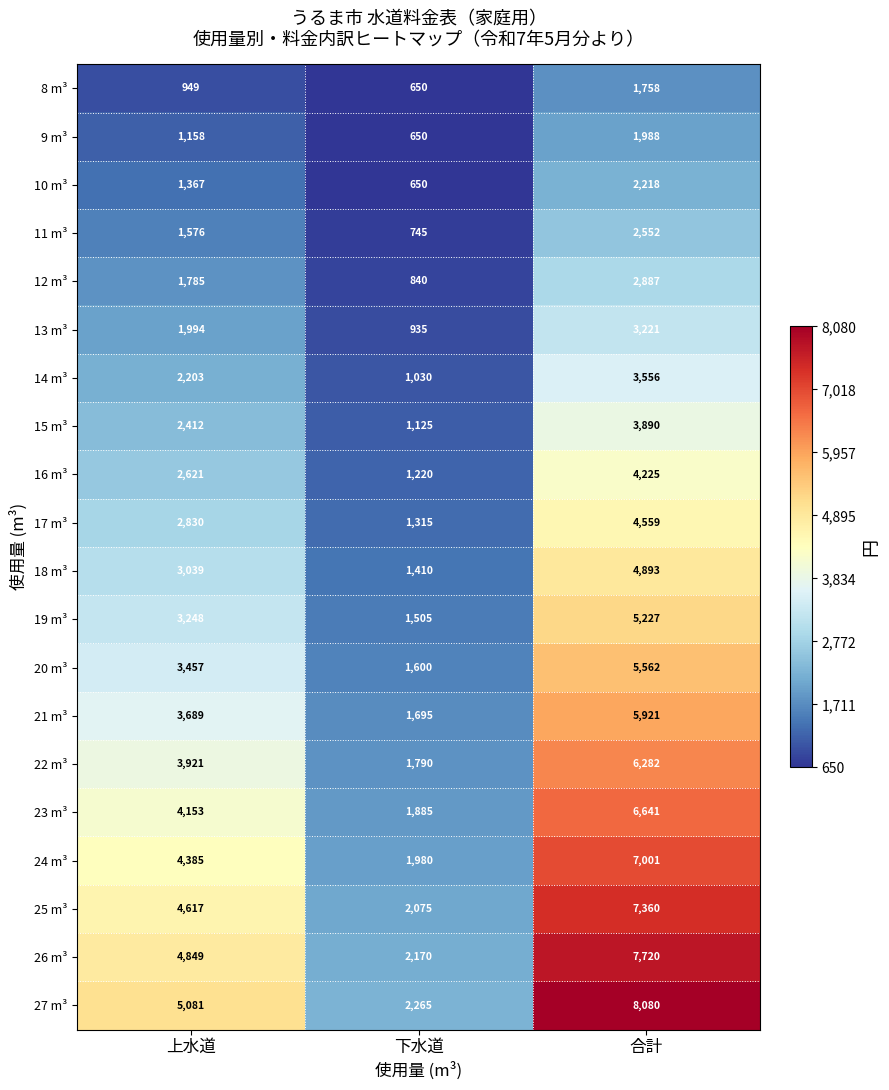

Count the number of data series in this chart.

20